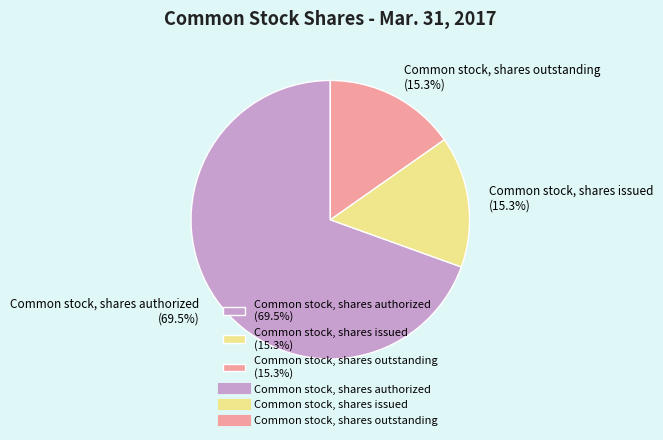

To the nearest percent, what percentage of the pie is Common stock, shares outstanding?

15%